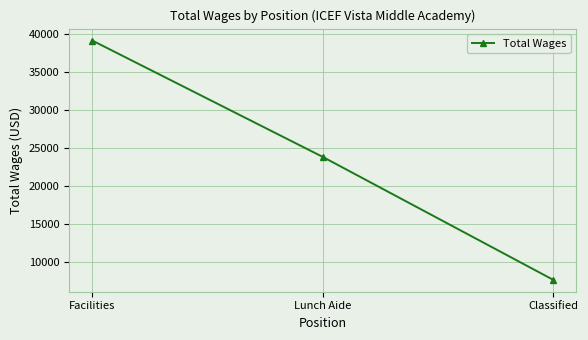

Which label corresponds to the smallest value in the chart?

Classified